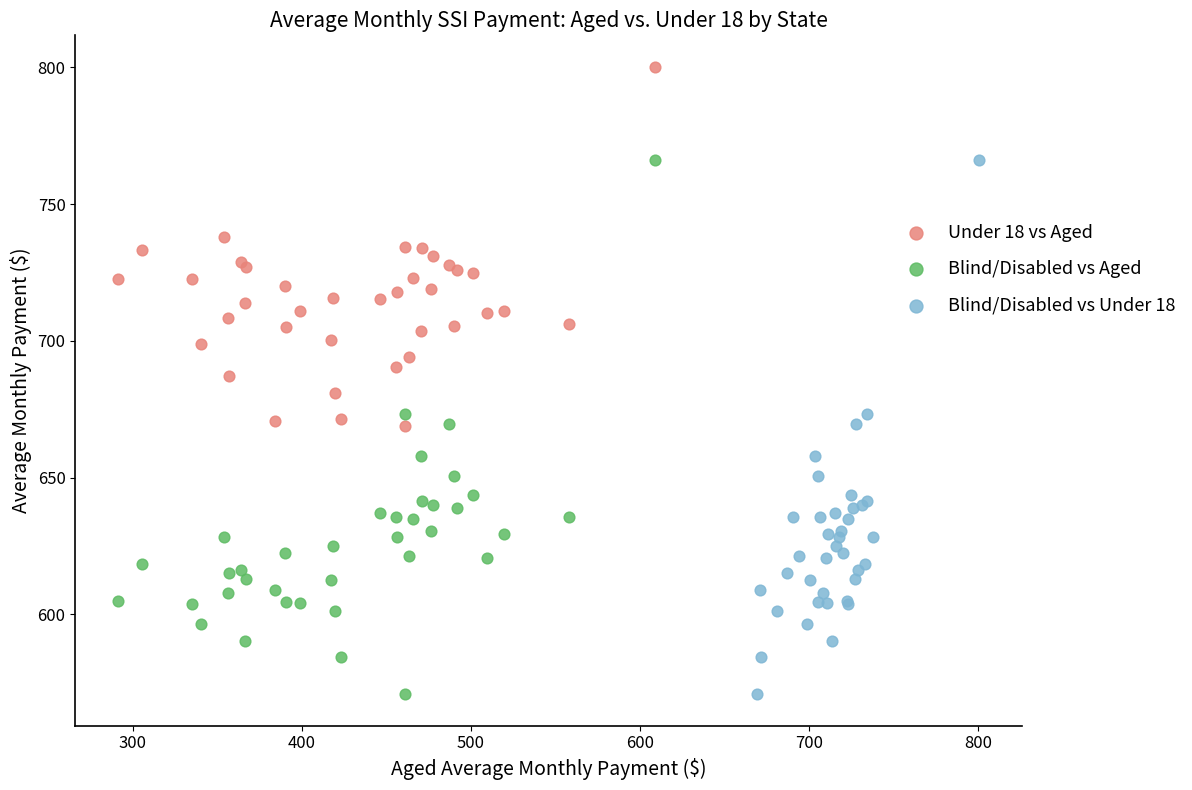

Which series reaches the maximum Y coordinate?

Under 18 vs Aged